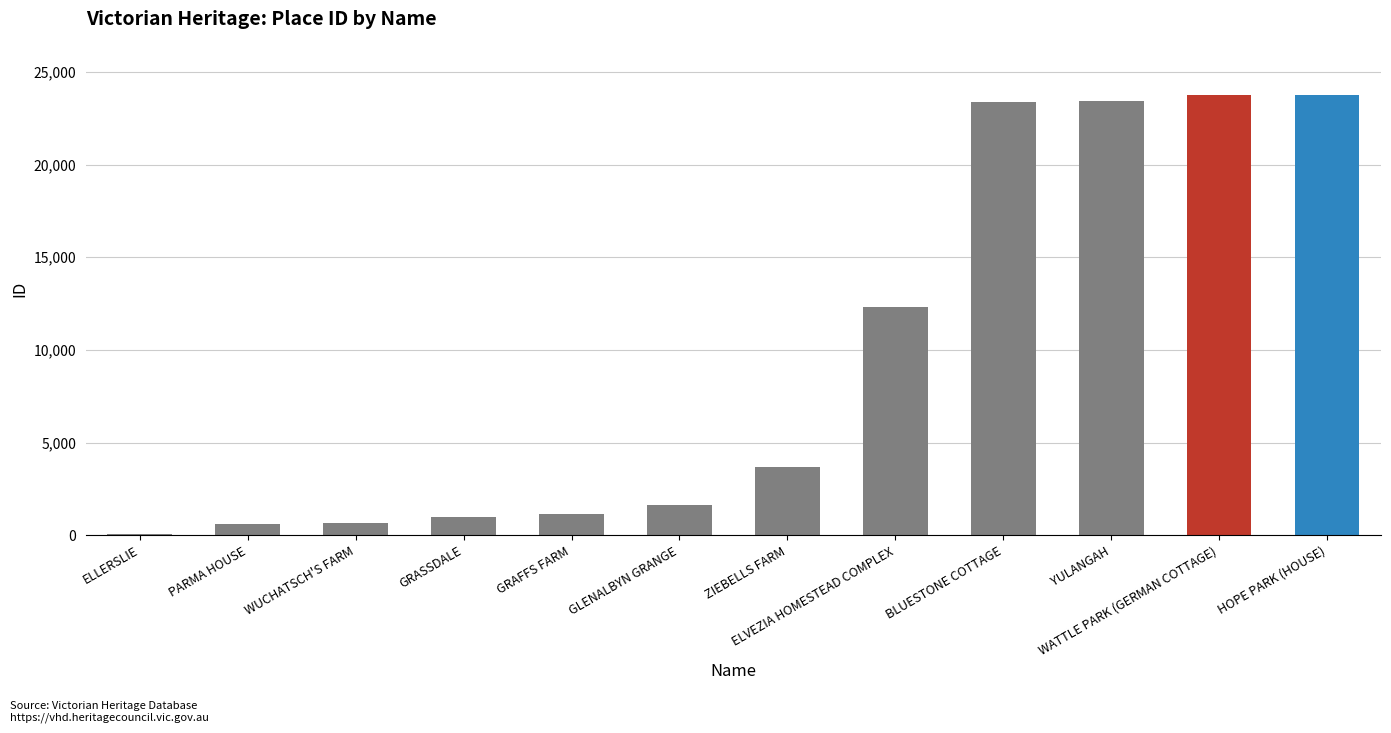

What is the approximate value at ZIEBELLS FARM?

3687